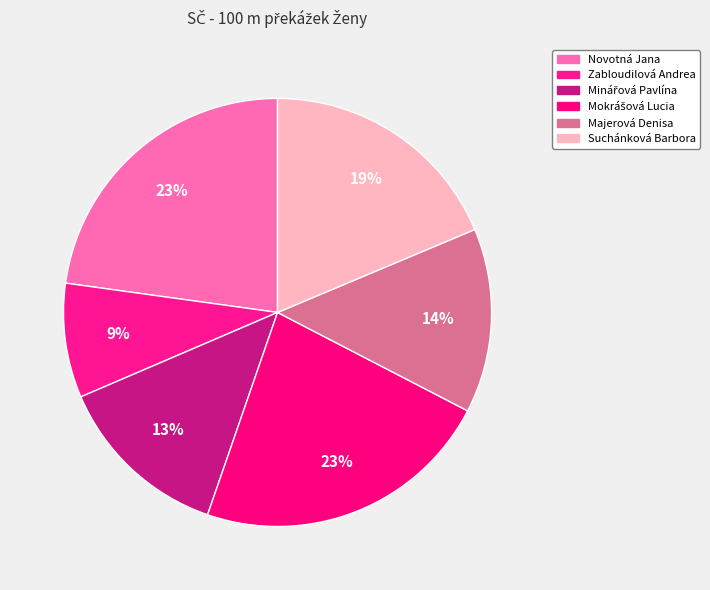

Is there any slice that represents more than half of the pie?

No